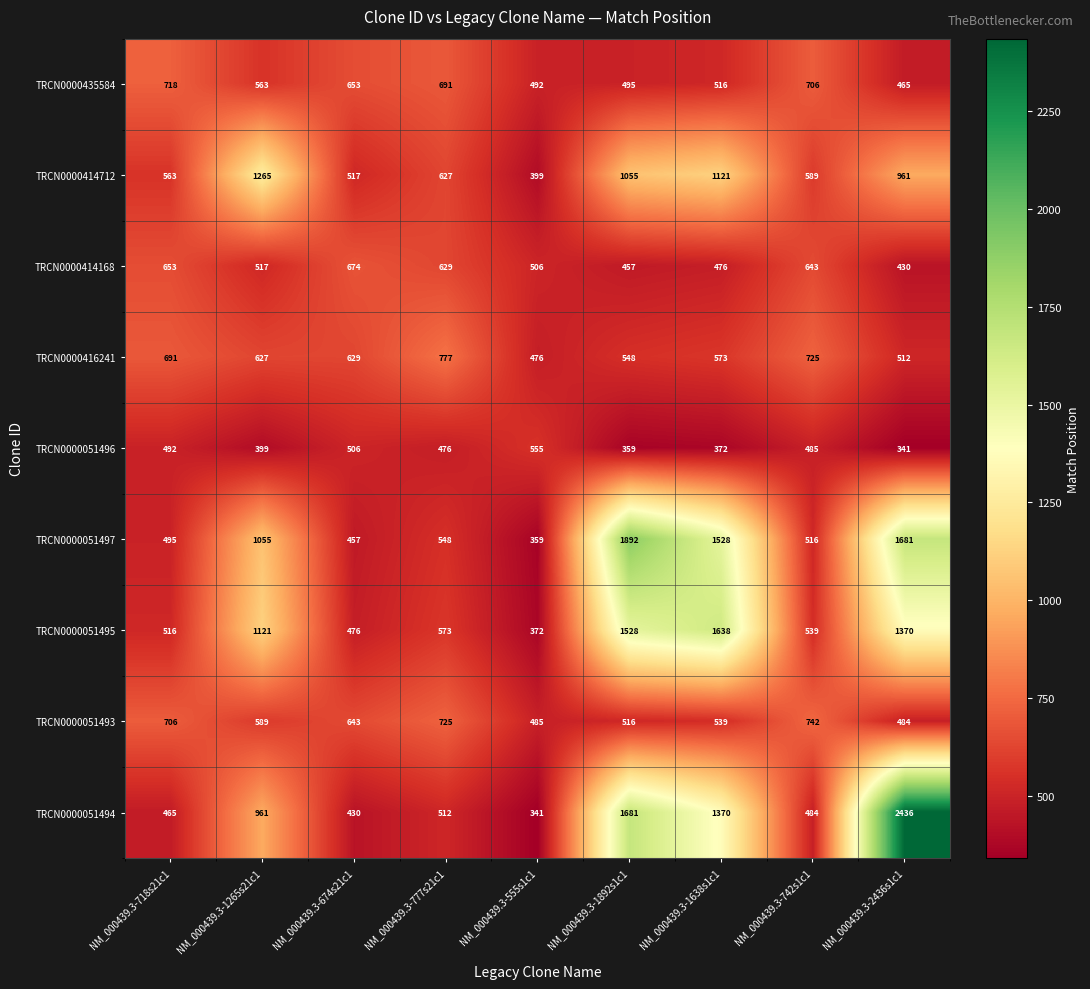

At how many categories does at least one series exceed 1564?

3